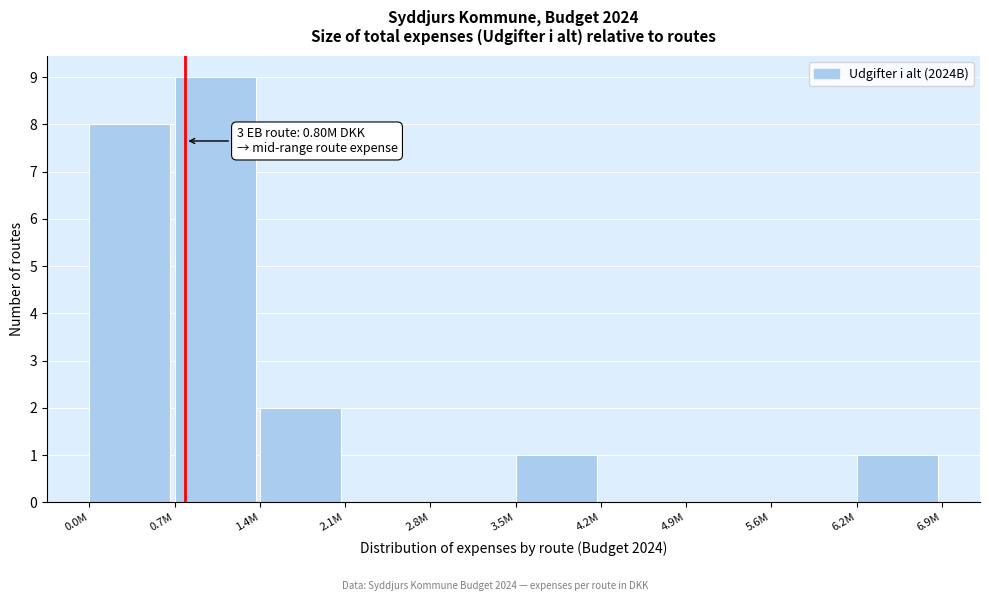

Reading left to right, extract all data points from this chart.

0.0M=8	0.7M=9	1.4M=2	2.1M=0	2.8M=0	3.5M=1	4.2M=0	4.9M=0	5.6M=0	6.2M=1